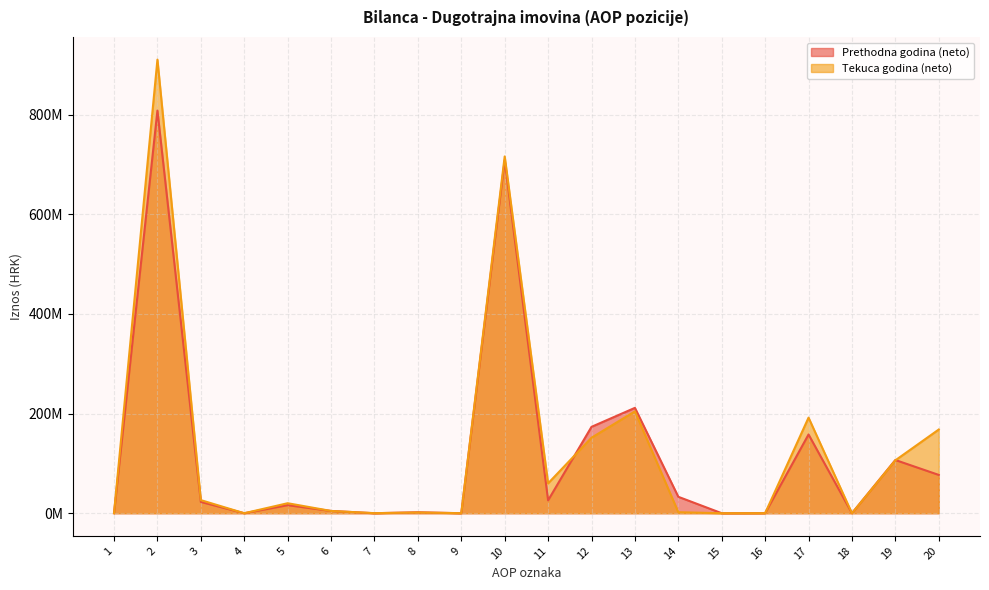

Reading left to right, what are all the values shown in this chart?

Prethodna godina (neto): 0	808471436	22709667	0	16197620	4559000	0	1953047	0	708864076	25843365	173445871	211542820	32969874	0	126683	158094757	0	106840706	76897693
Tekuca godina (neto): 0	910723132	26308485	0	20077540	4558999	118509	1483399	70036	716357193	59984791	151586297	204527445	2034293	0	98531	191924840	0	106200992	168057453